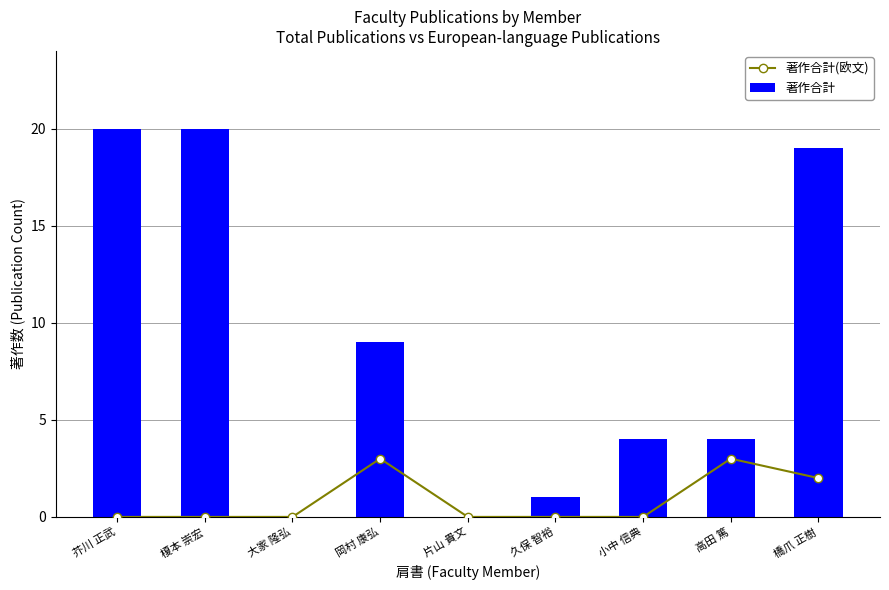

What is the highest value of the 著作合計 series?

20